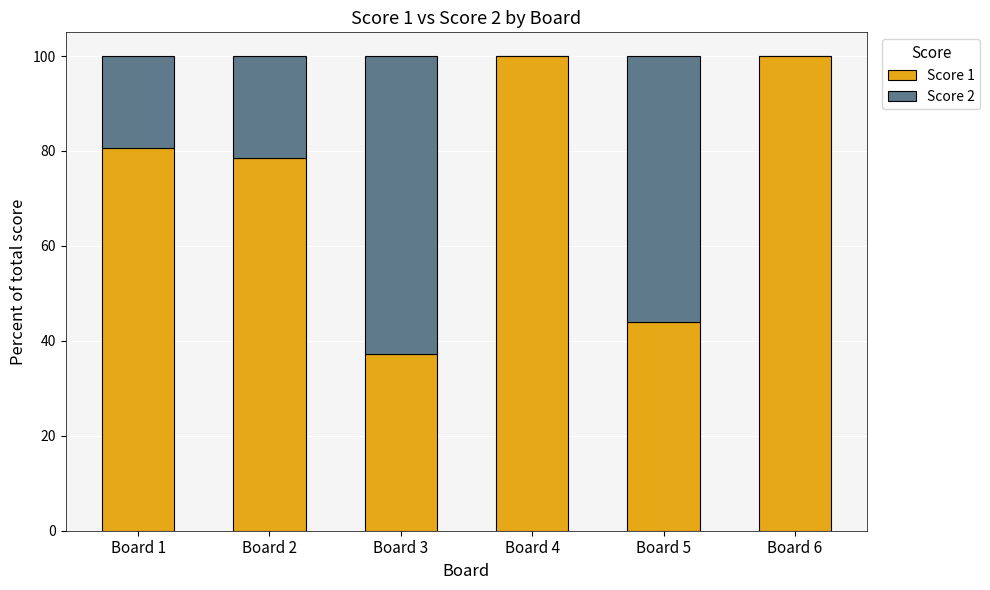

Reading left to right, what are the values for Score 1?

Board 1=80.6	Board 2=78.6	Board 3=37.1	Board 4=100.0	Board 5=44.0	Board 6=100.0